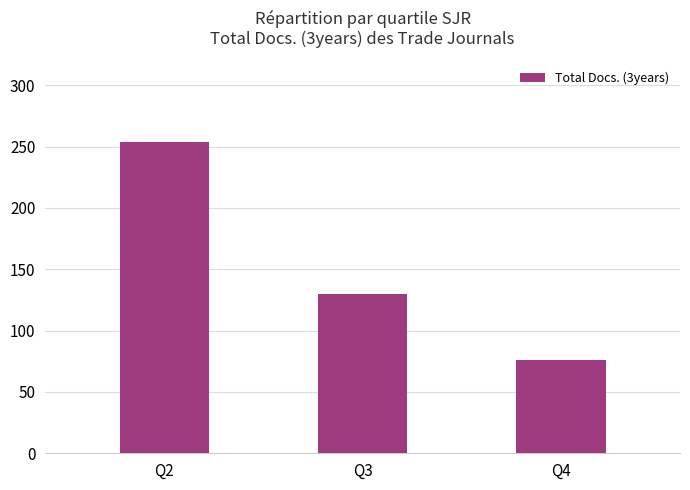

The chart shows a value of 102 at Q4. True or false?

False